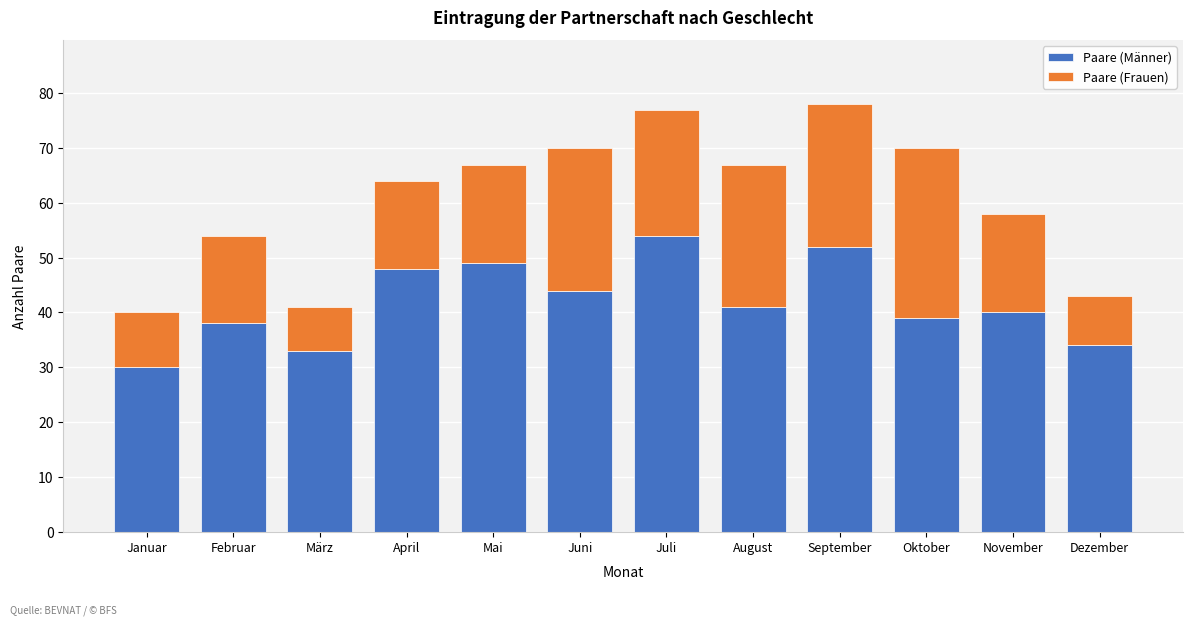

Reading right to left, what are the values for Paare (Männer)?

34	40	39	52	41	54	44	49	48	33	38	30